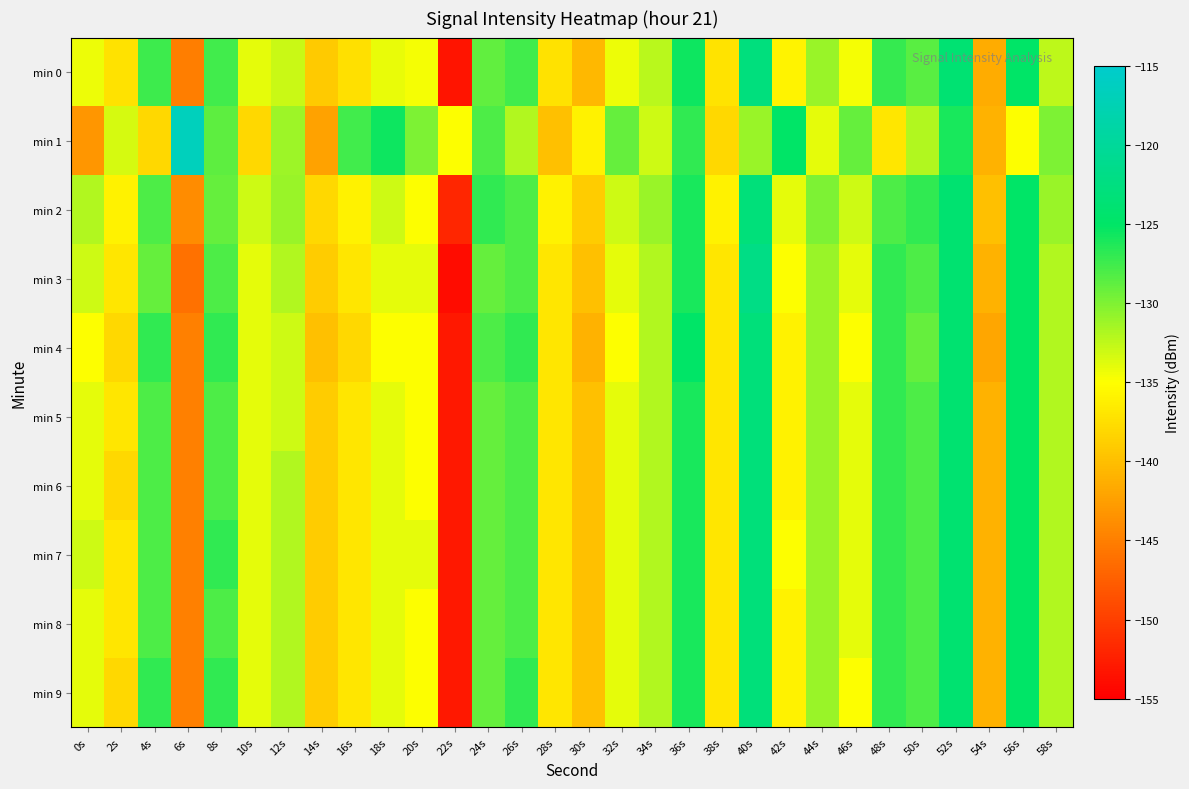

Count the number of categories in the chart.

30